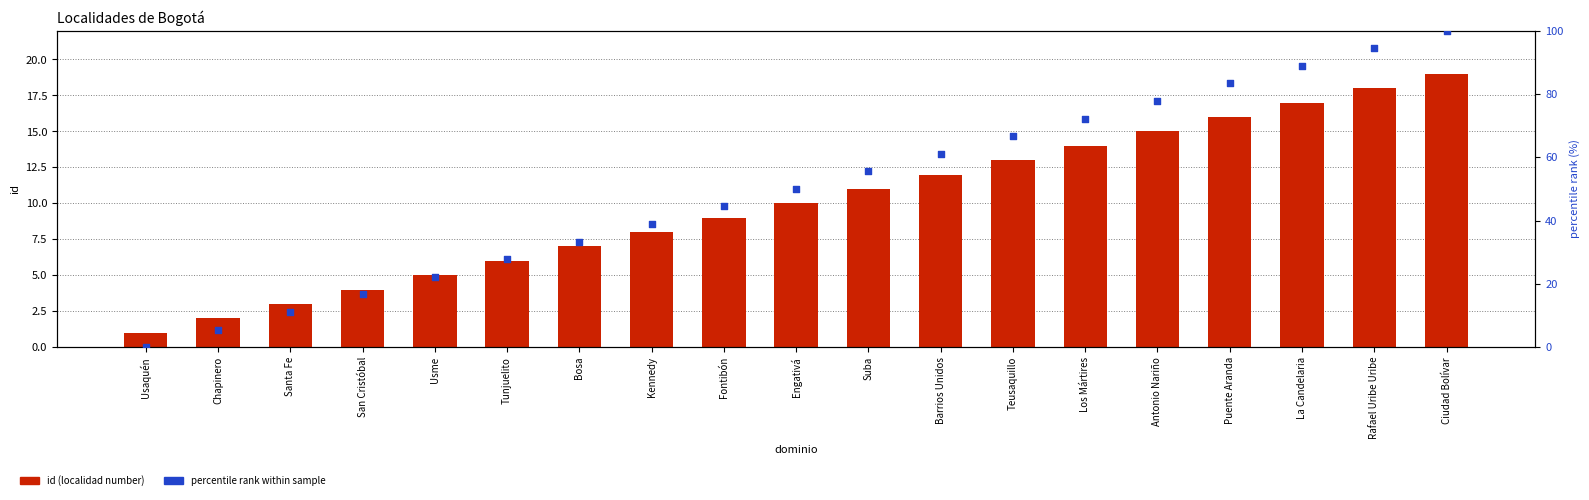

At how many categories does at least one series exceed 63?

7